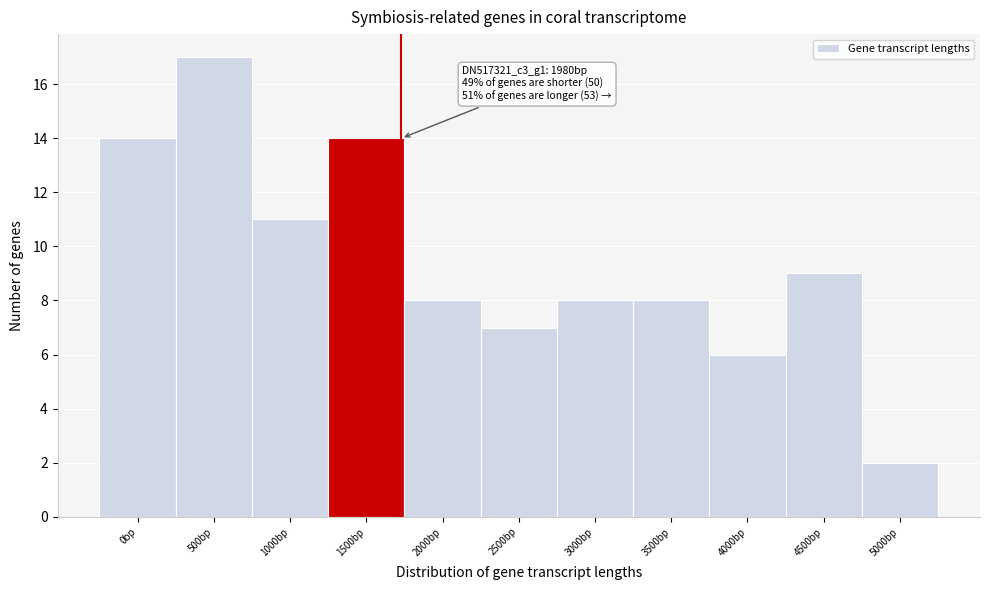

Reading left to right, list all the values displayed in this chart.

0bp=14	500bp=17	1000bp=11	1500bp=14	2000bp=8	2500bp=7	3000bp=8	3500bp=8	4000bp=6	4500bp=9	5000bp=2